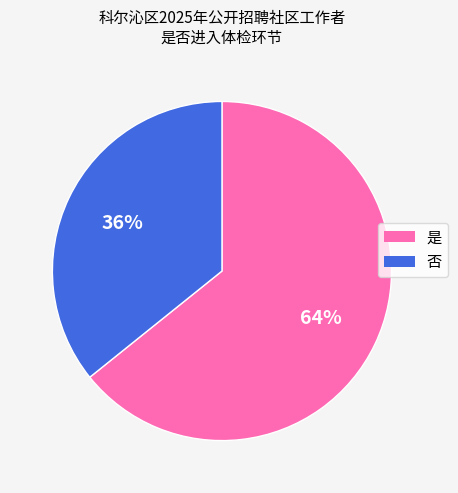

How many slices are in this pie chart?

2